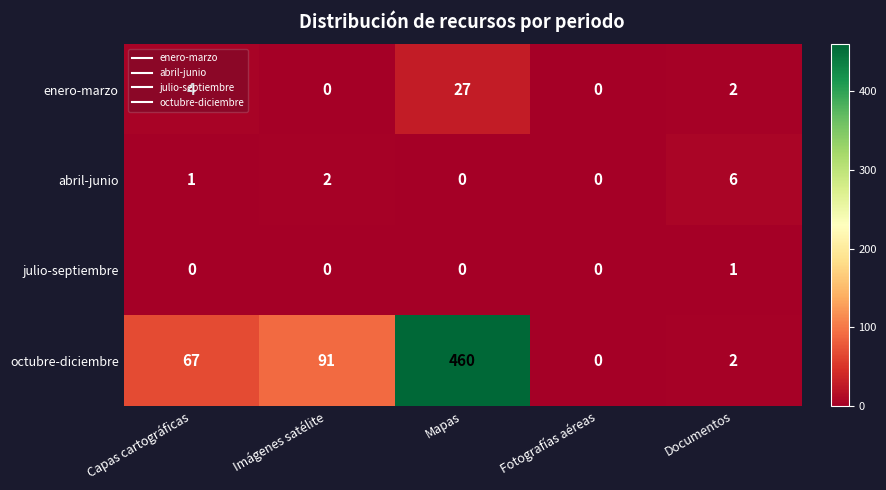

What is the difference between the second highest and minimum values in the octubre-diciembre series?

91